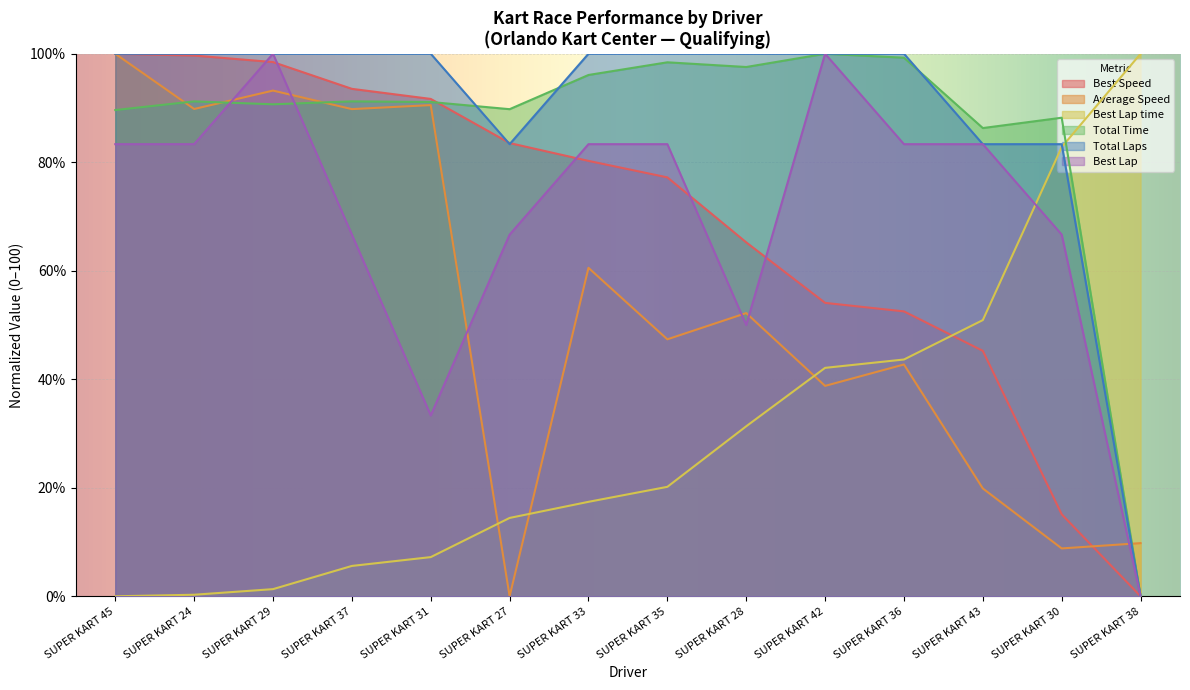

Between SUPER KART 27 and SUPER KART 28, which series saw the biggest shift?

Average Speed